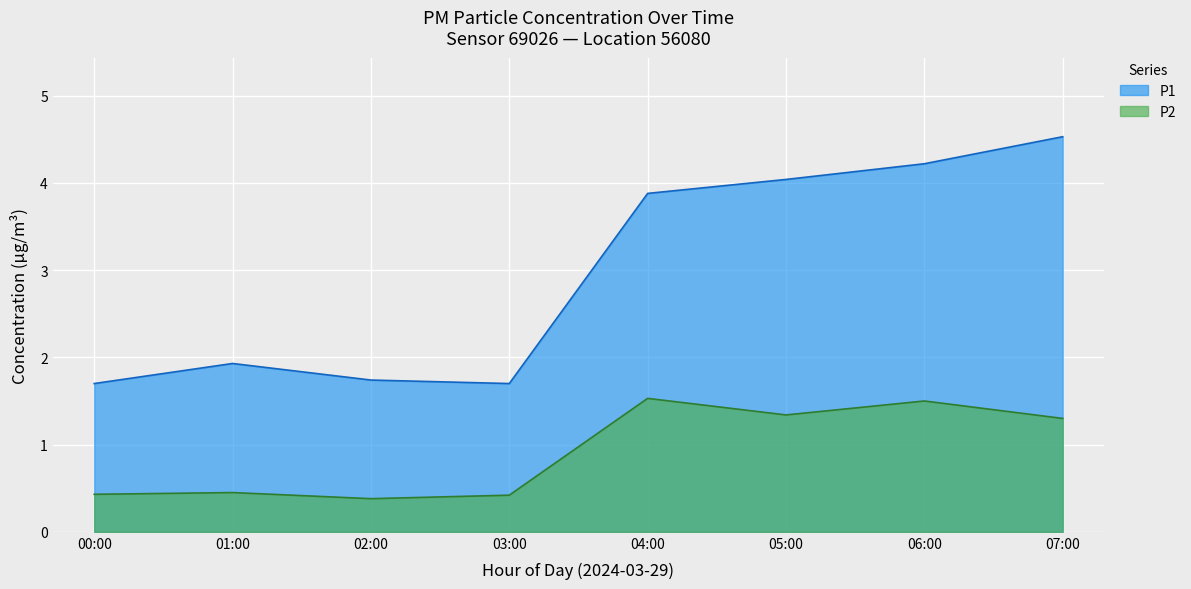

Where does the P1 series first go above 3?

04:00